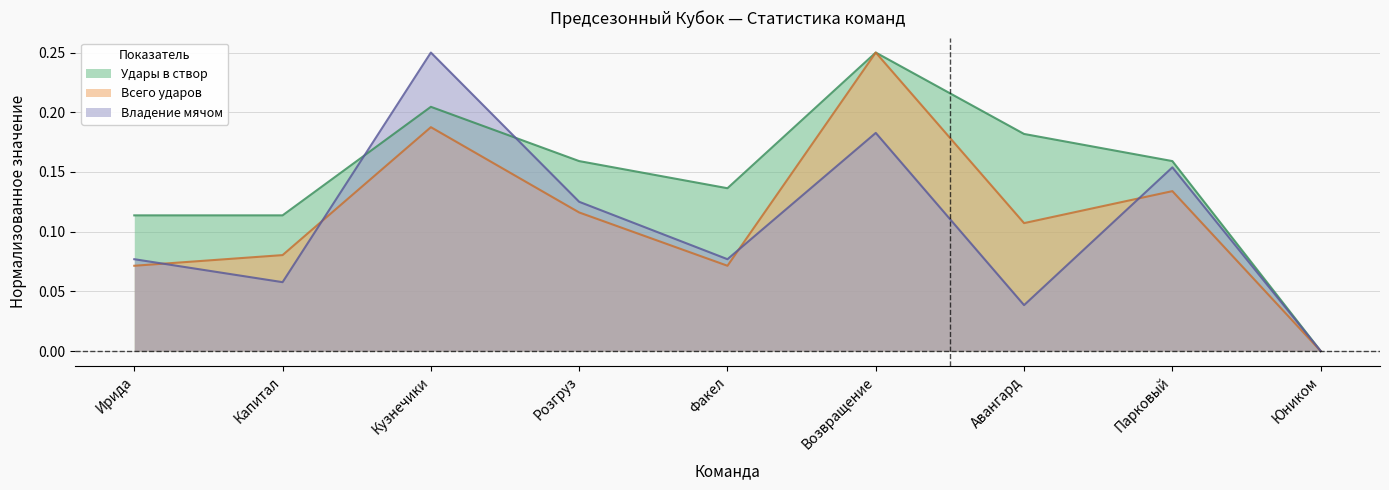

List the labels in order of Владение мячом value, smallest first.

Юником, Авангард, Капитал, Ирида, Факел, Розгруз, Парковый, Возвращение, Кузнечики